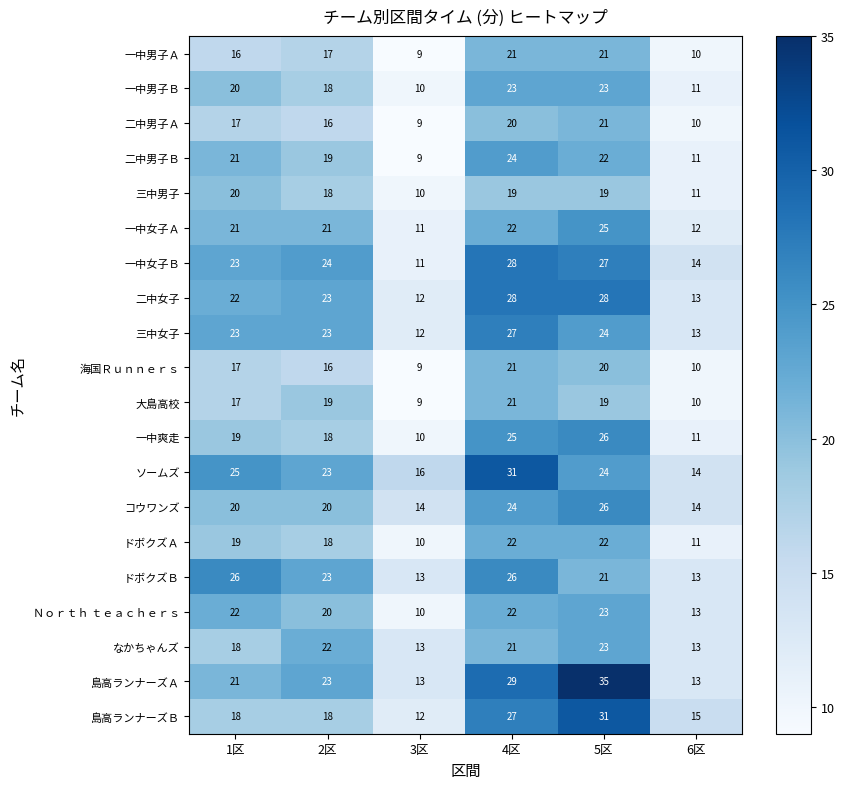

Which category has the highest value across all series?

5区